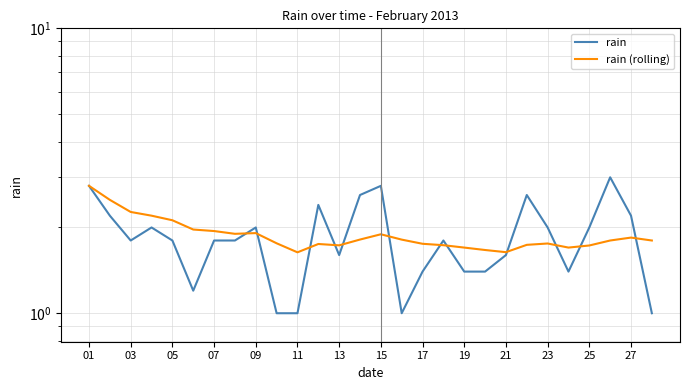

What is the minimum value shown in the chart?

1.0